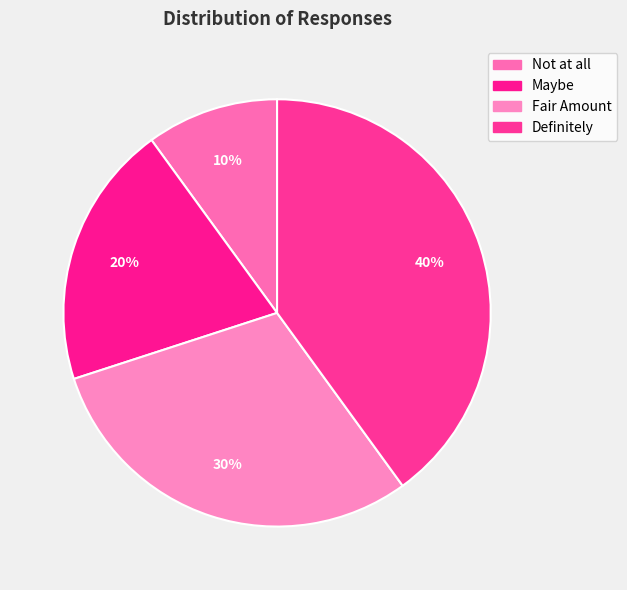

Count the number of slices in the pie.

4